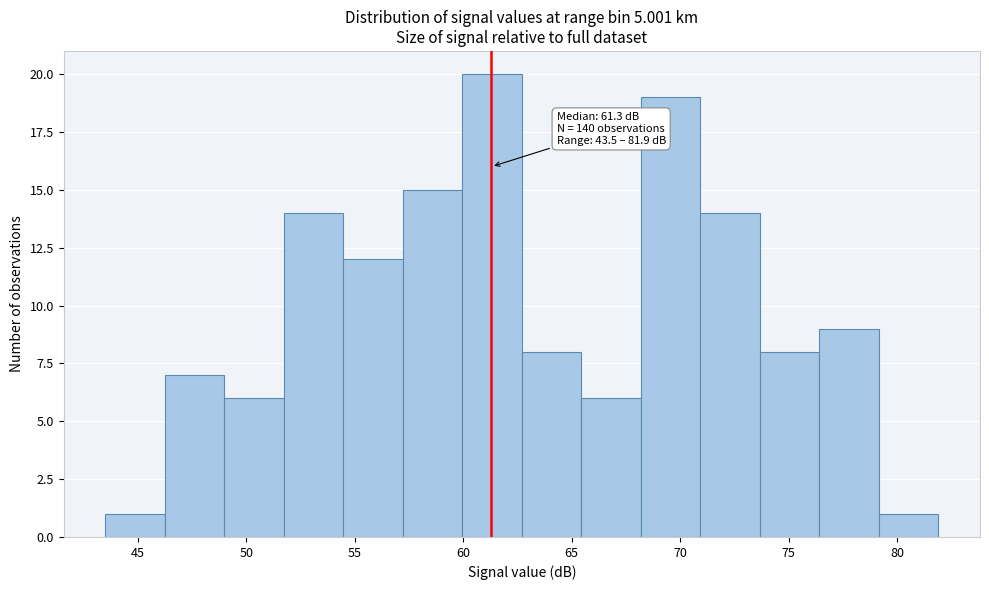

Which range on the x-axis has the tallest bar?

60.0 to 62.5